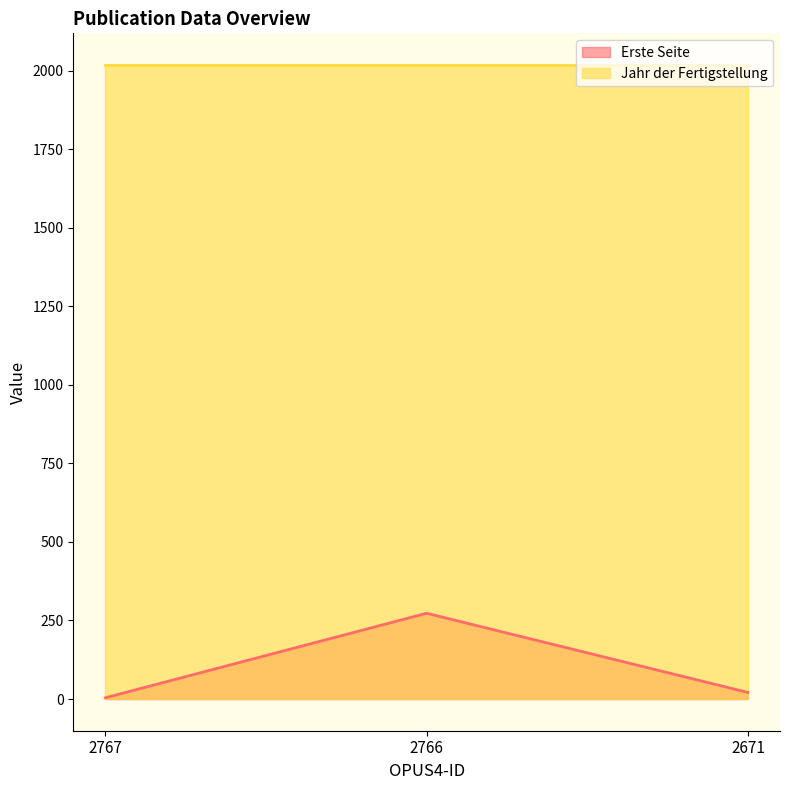

Which label corresponds to the smallest value in the chart?

2767